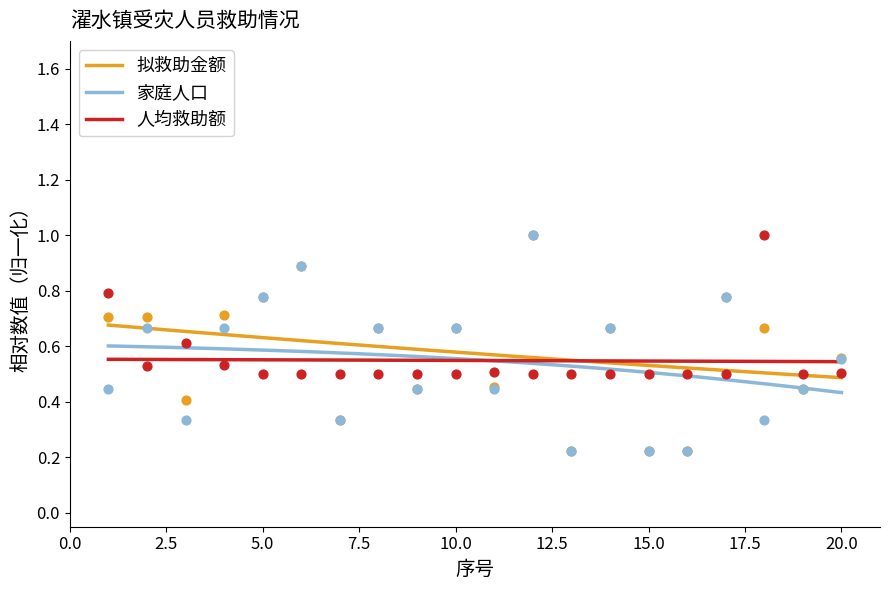

What is the total value across all series at 6?

1.8